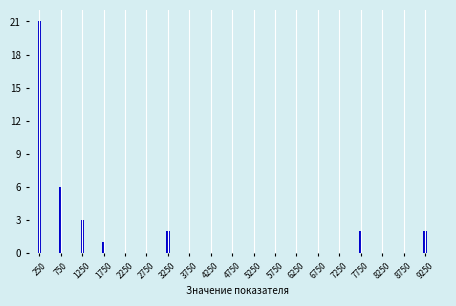

Reading left to right, list all the values displayed in this chart.

250=21	750=6	1250=3	1750=1	2250=0	2750=0	3250=2	3750=0	4250=0	4750=0	5250=0	5750=0	6250=0	6750=0	7250=0	7750=2	8250=0	8750=0	9250=2